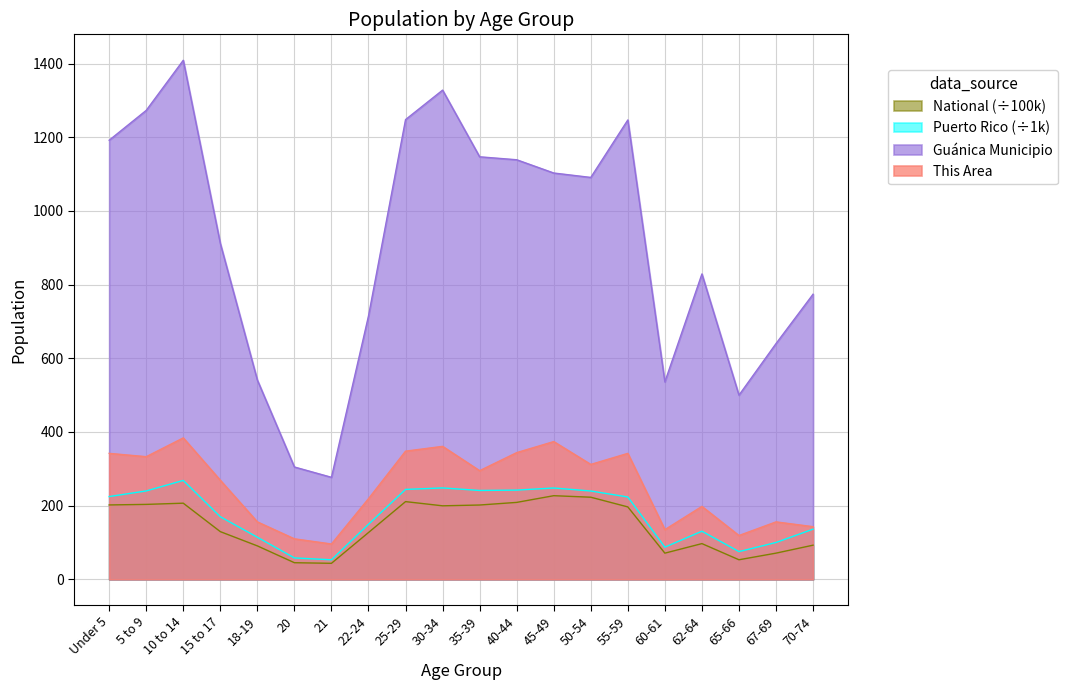

At which label is National closest to 135?

15 to 17